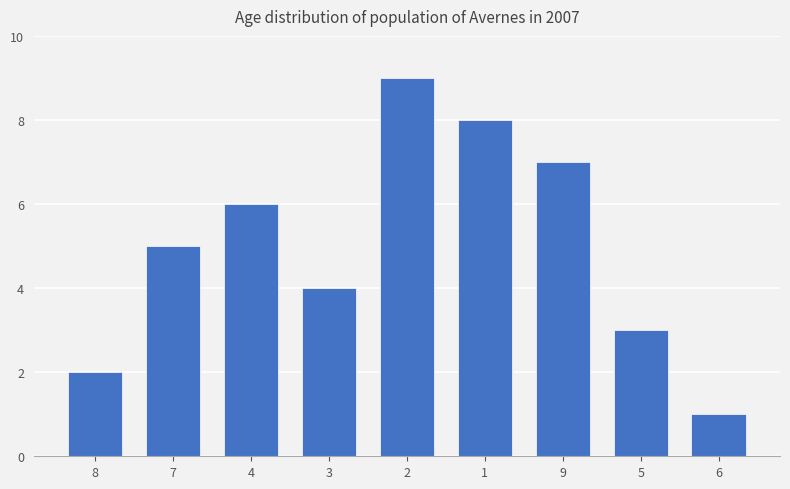

How many bars are there in total?

9